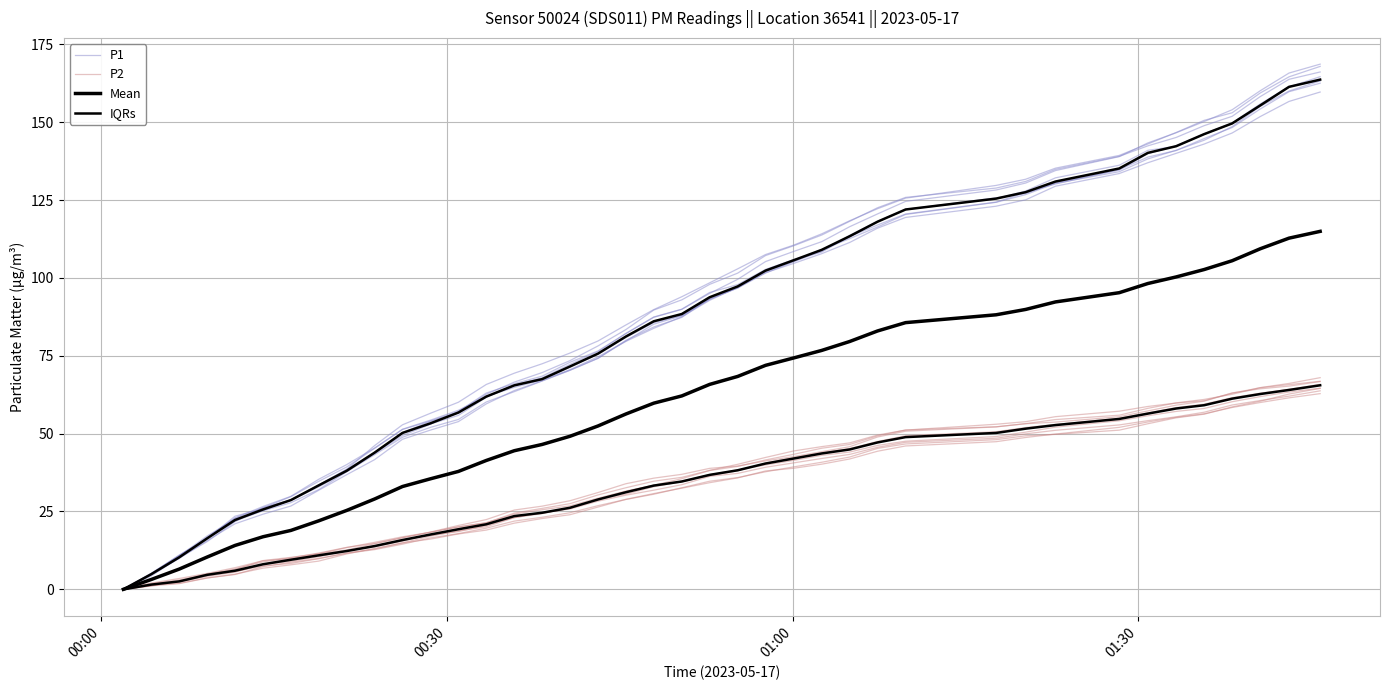

Which series has the widest spread of values?

P1